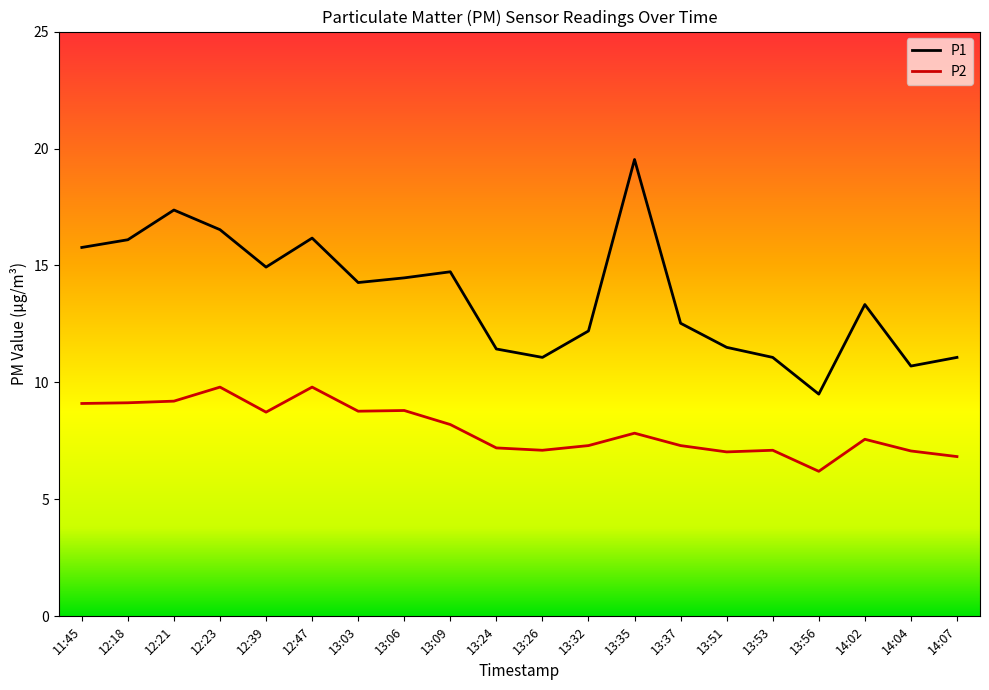

True or false: P1 and P2 cross at least once.

False